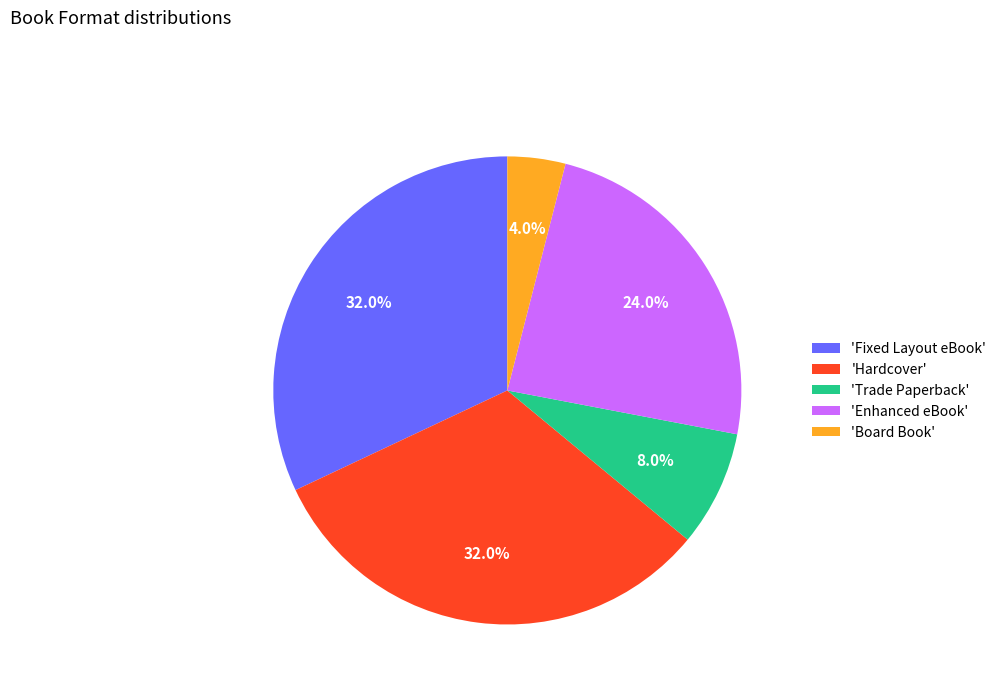

What portion of the pie excludes 'Fixed Layout eBook'?

68.0%